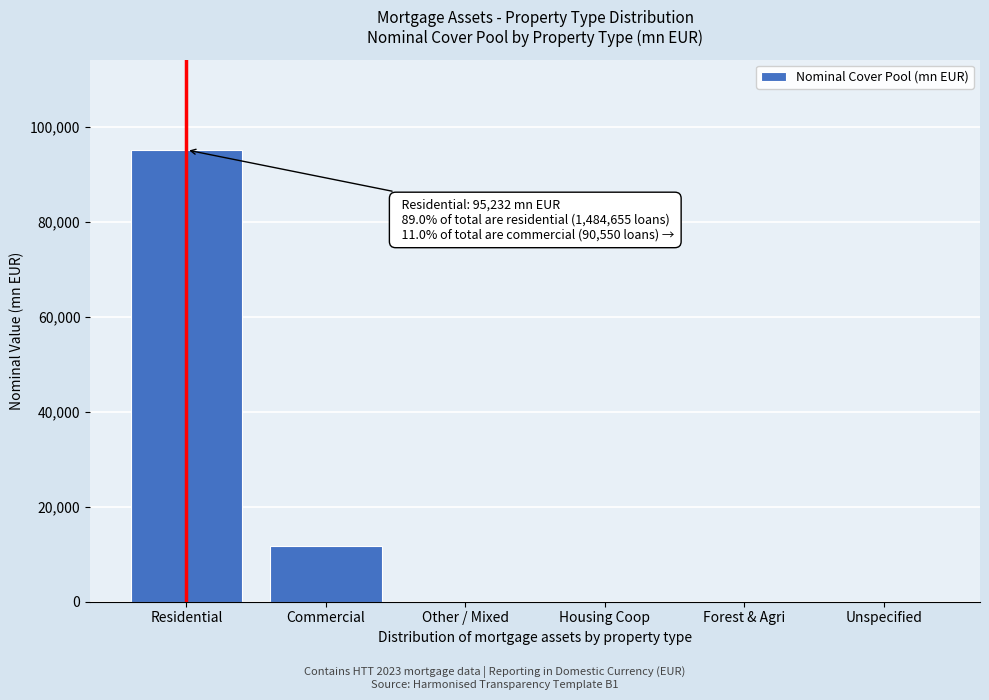

Reading left to right, list all the values displayed in this chart.

Residential=95231.7	Commercial=11756.4	Other / Mixed=0.0	Housing Coop=0.0	Forest & Agri=0.0	Unspecified=0.0